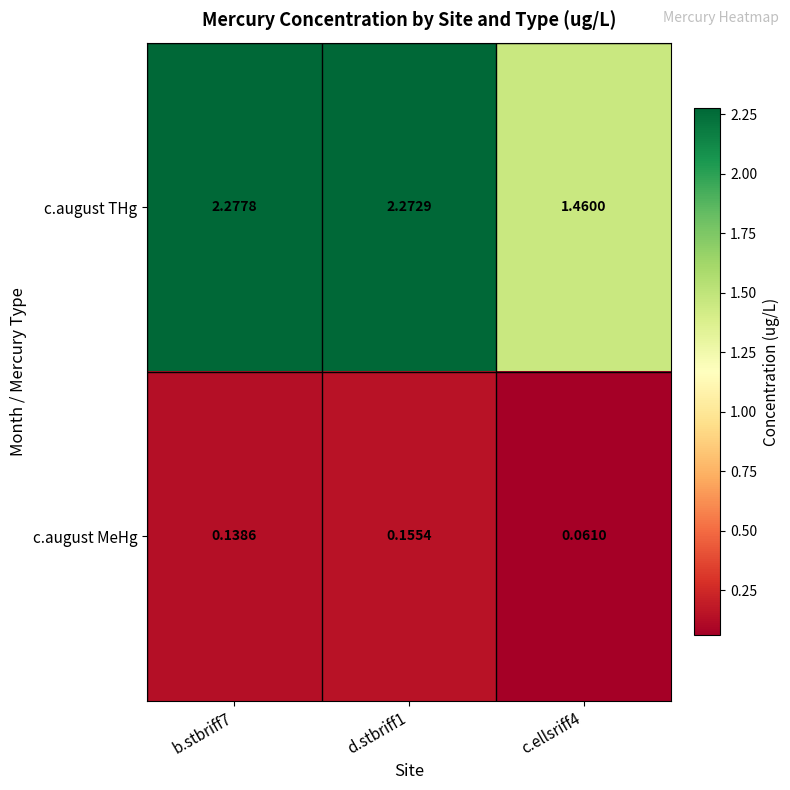

List the series in order of their overall mean, lowest first.

c.august MeHg, c.august THg